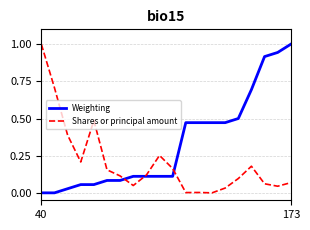

Rank the series by their average value, from highest to lowest.

Weighting, Shares or principal amount